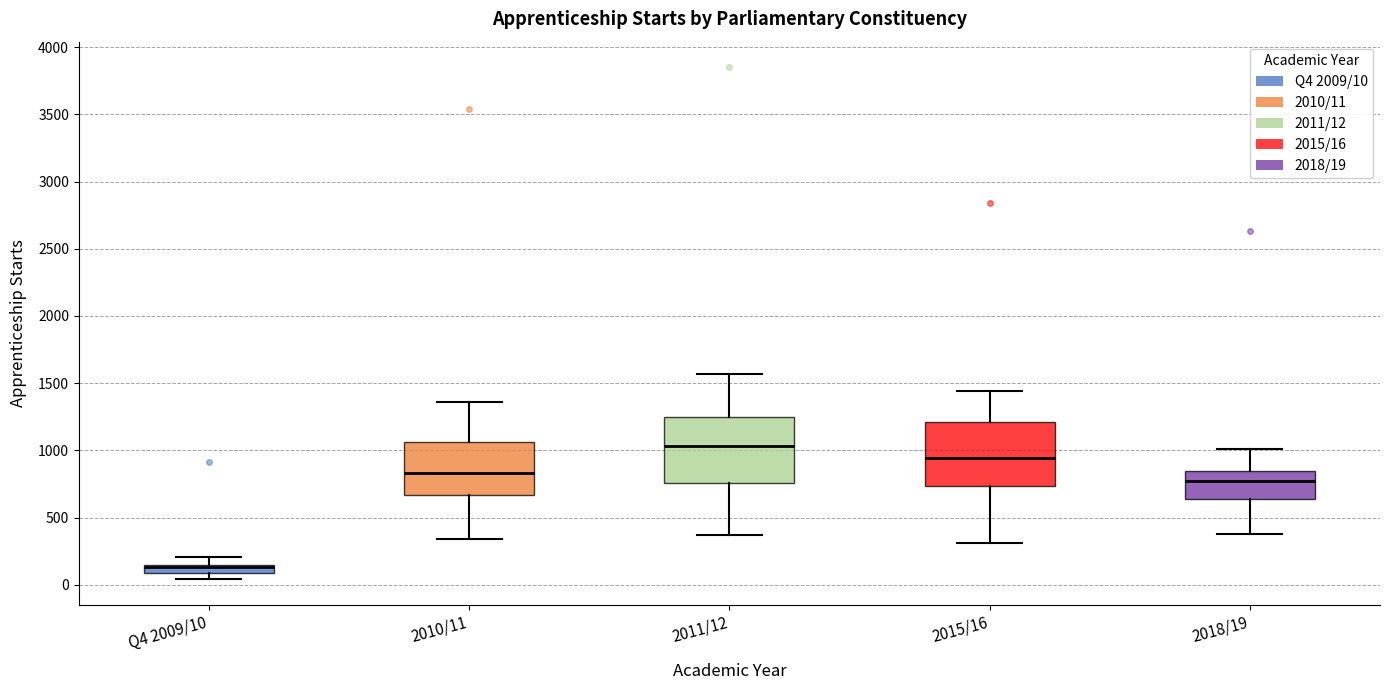

Where does the lower whisker of the box for 2018/19 end on the y-axis? The values are not printed on the chart, so give them approximately, as read against the axis.

400